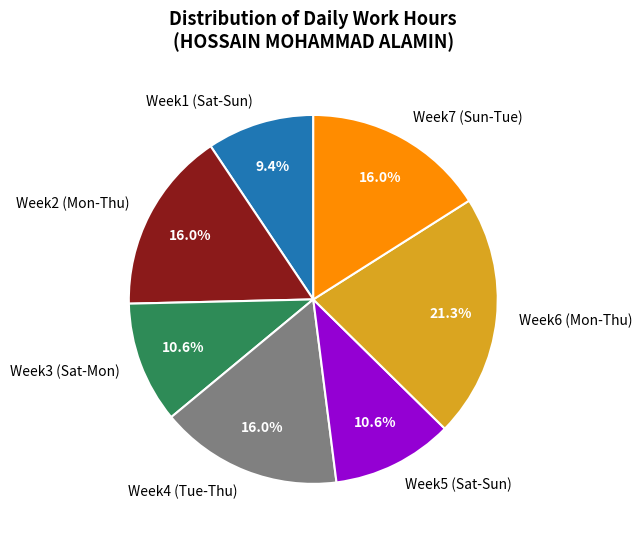

What is the ratio of the value at Week1 (Sat-Sun) to the value at Week5 (Sat-Sun)?

0.9